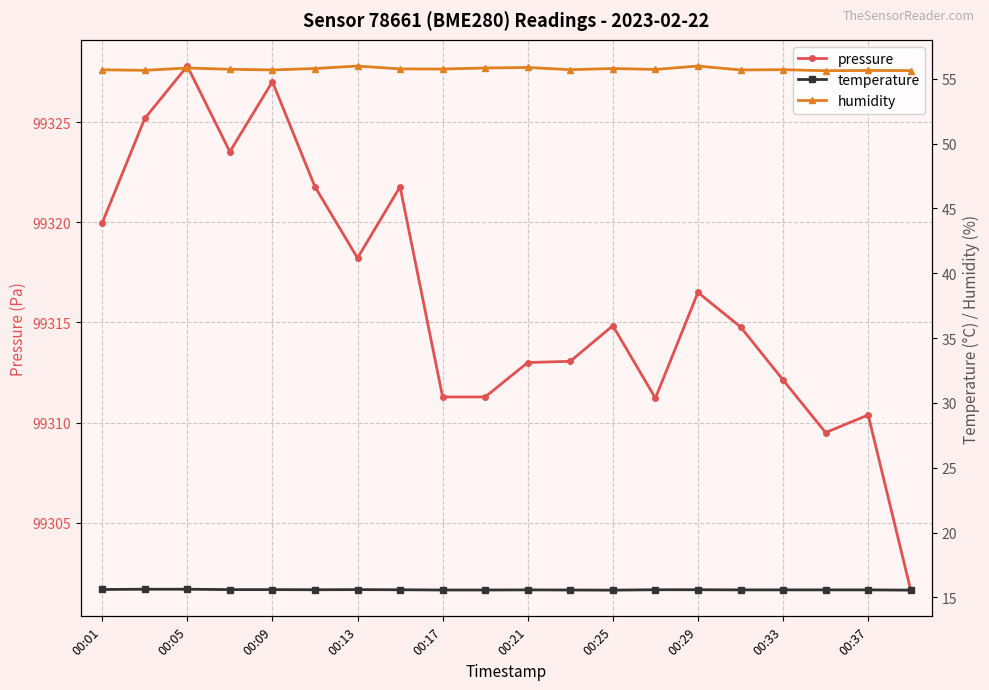

List the series in order of their peak value, lowest first.

temperature, humidity, pressure